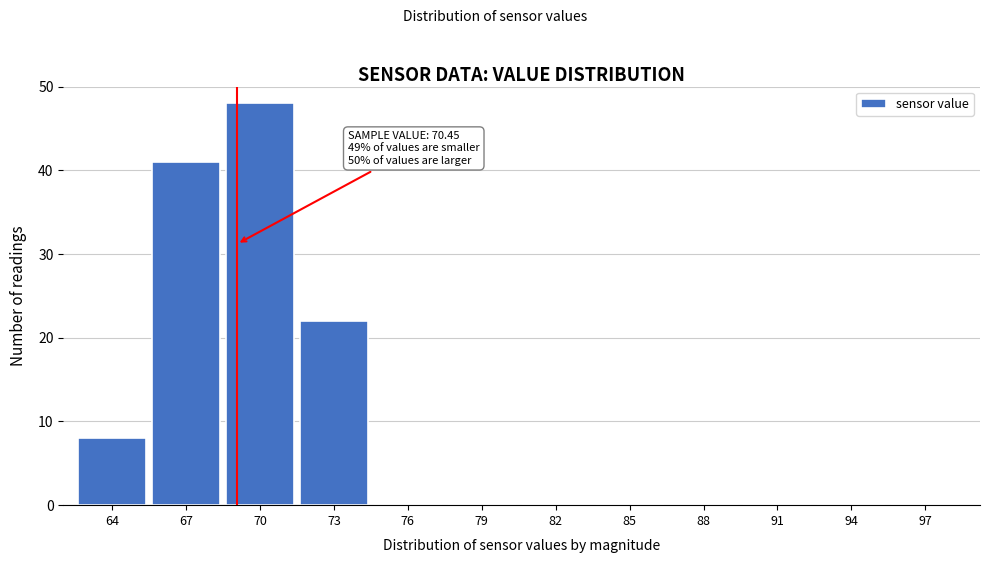

Reading left to right, transcribe all the data shown in this chart.

64=8	67=41	70=48	73=22	76=0	79=0	82=0	85=0	88=0	91=0	94=0	97=0